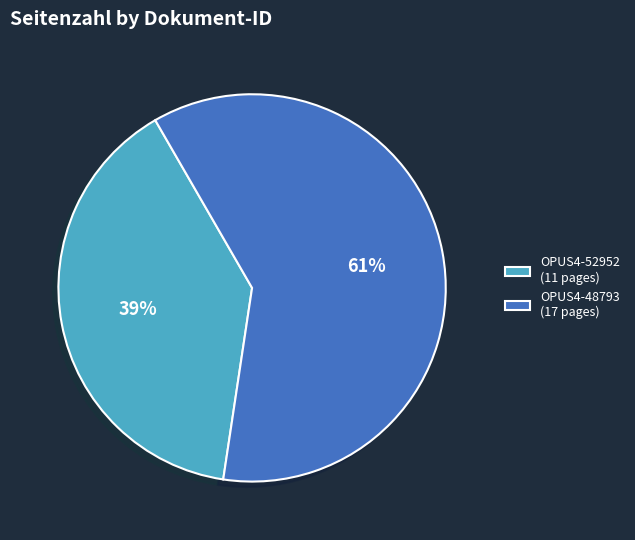

Which slice is the smallest?

OPUS4-52952